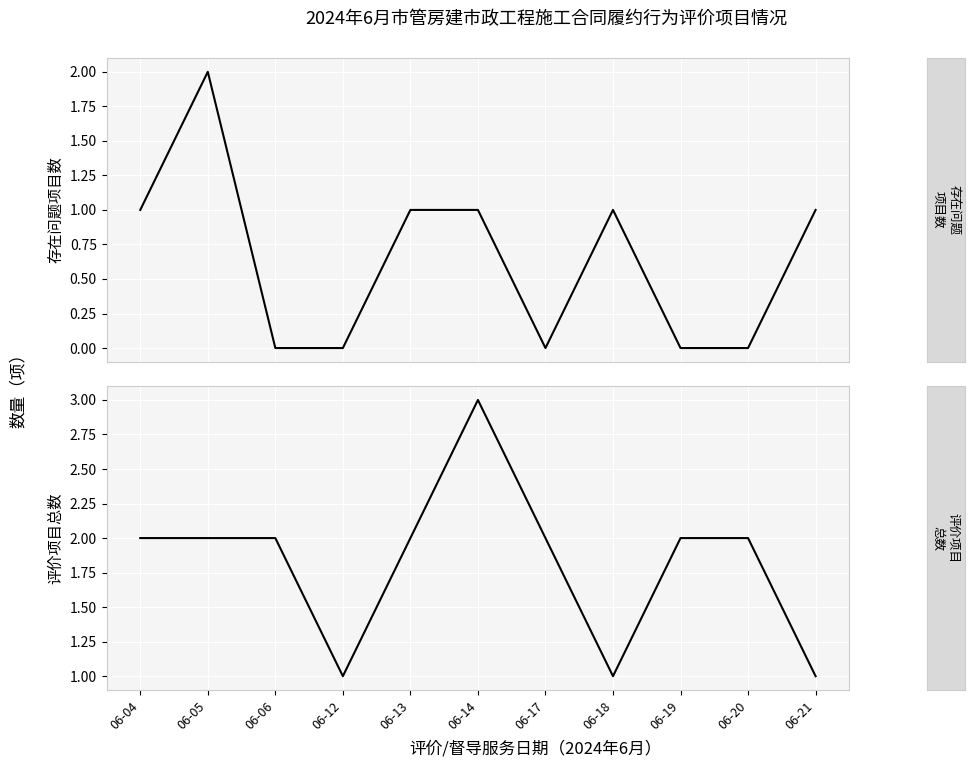

At how many categories does at least one series exceed 2?

1